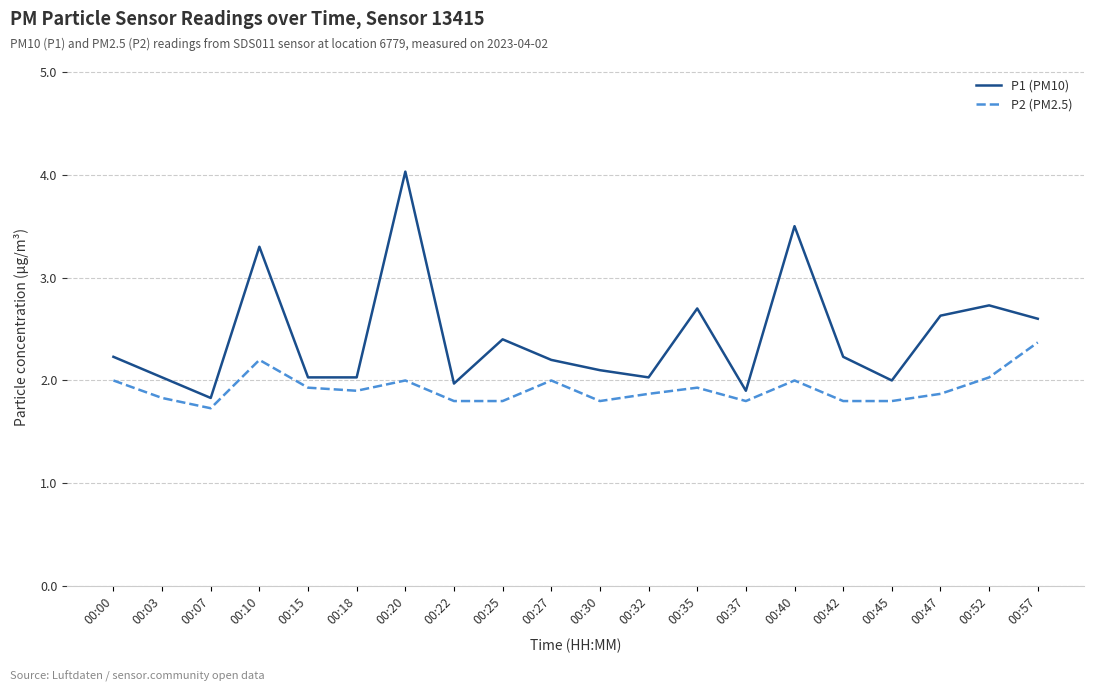

Rank the series at 00:57 from lowest to highest value.

P2 (PM2.5), P1 (PM10)